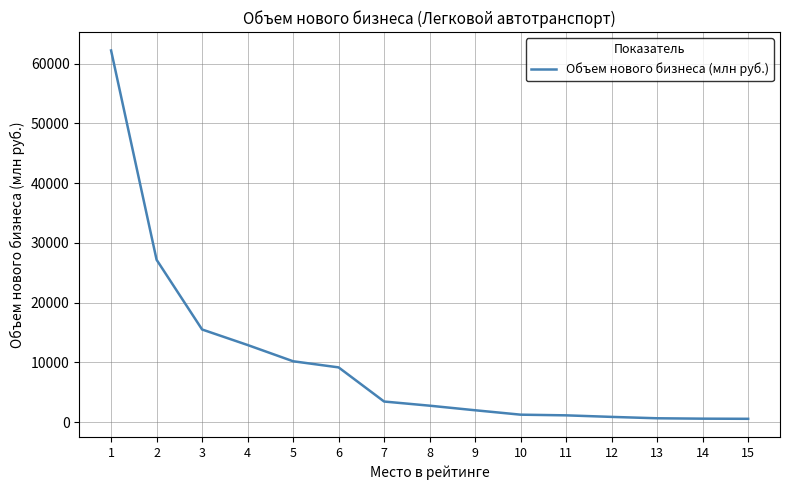

Where is the data nearest to the value 31390?

2